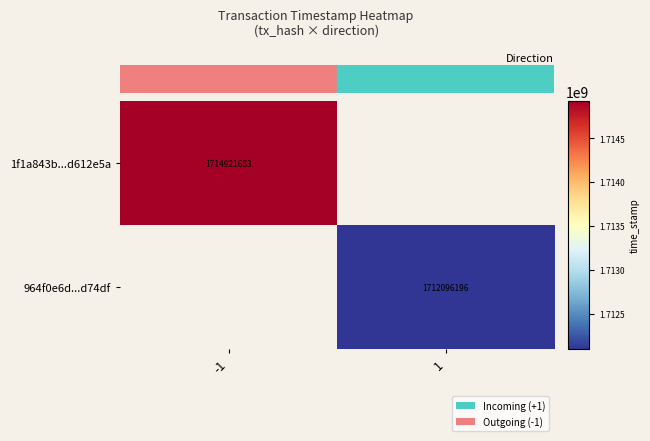

At how many categories does at least one series exceed 1714202680?

1